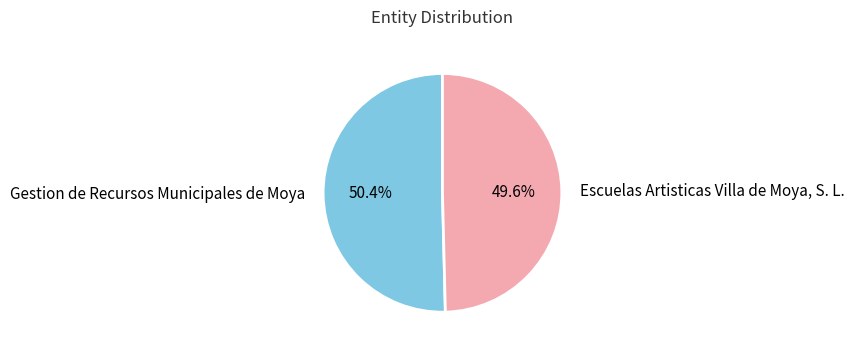

To the nearest percent, what percentage of the pie is Gestion de Recursos Municipales de Moya?

50%